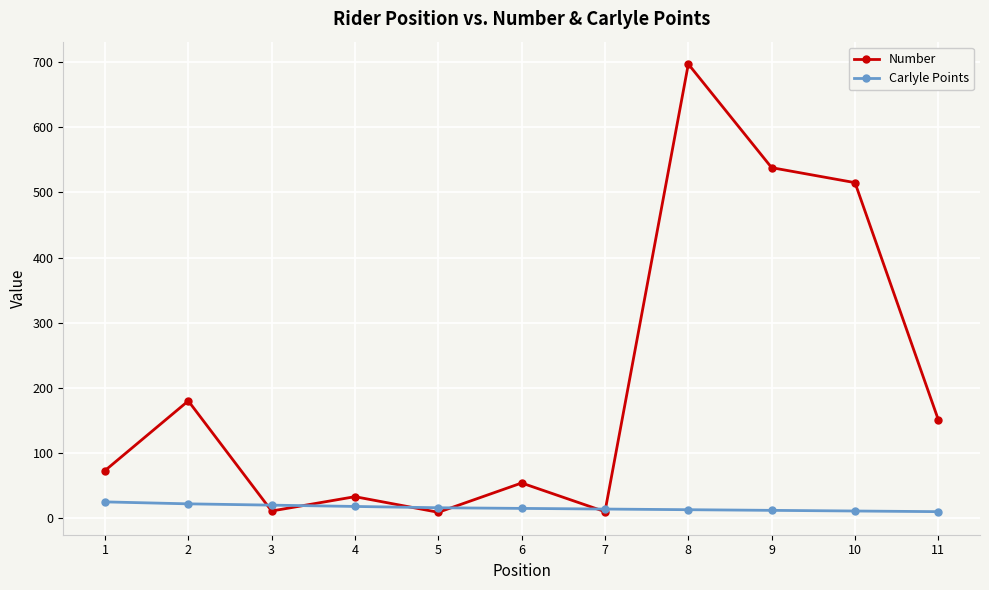

What is the greatest value displayed?

697